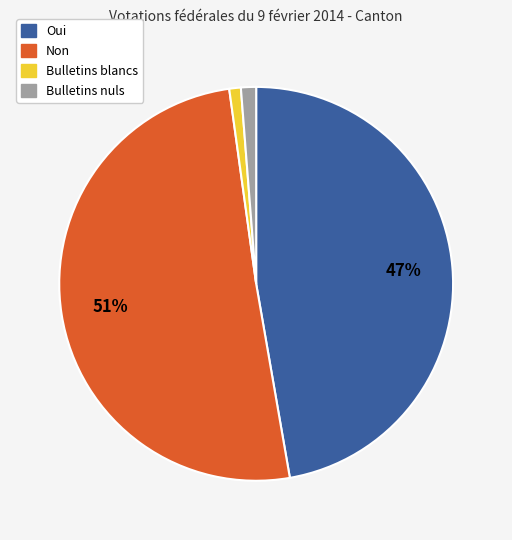

Combined, do Oui and Bulletins nuls account for over 50%?

No